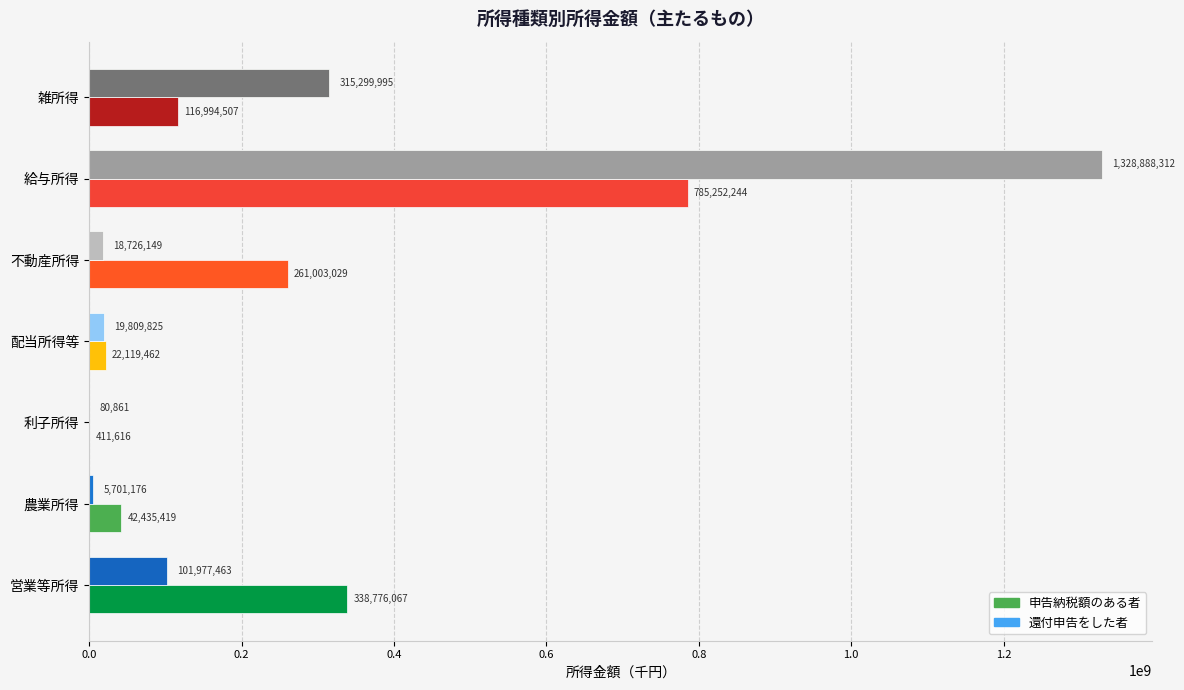

What position from the right is 営業等所得?

7